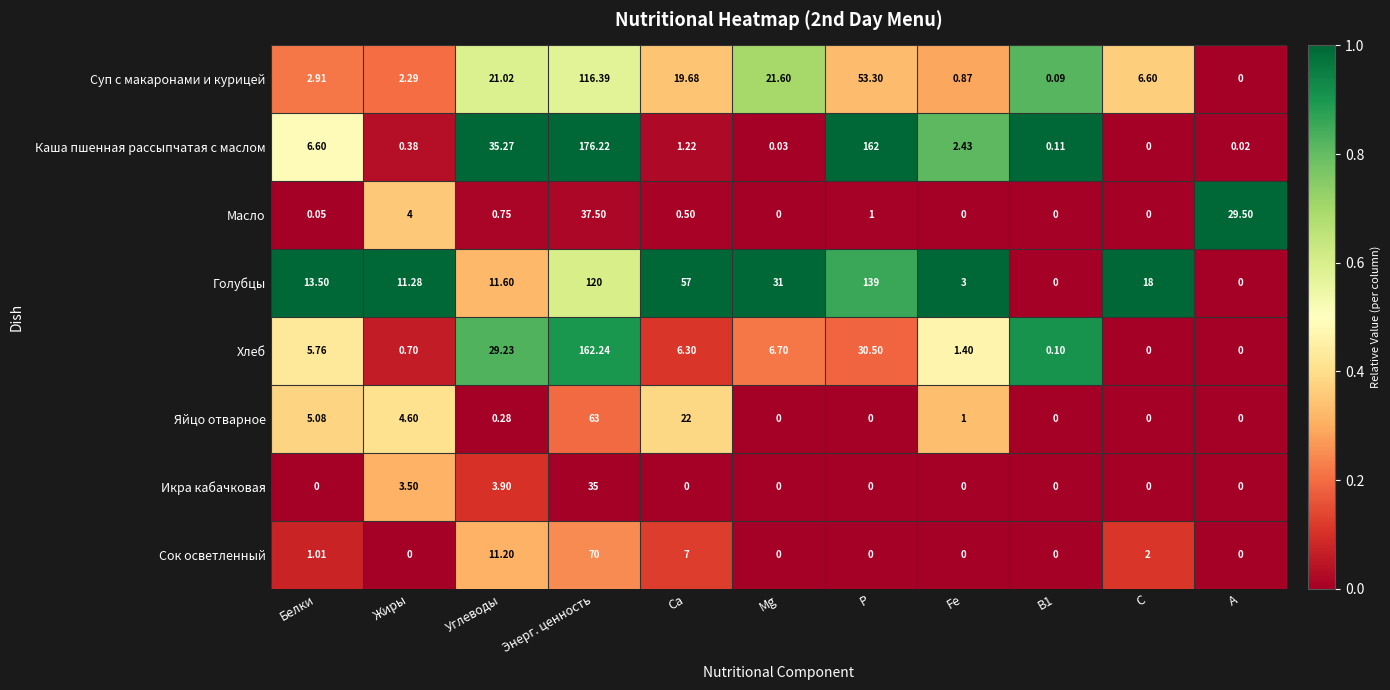

At which label is Каша пшенная рассыпчатая с маслом closest to 88?

Углеводы